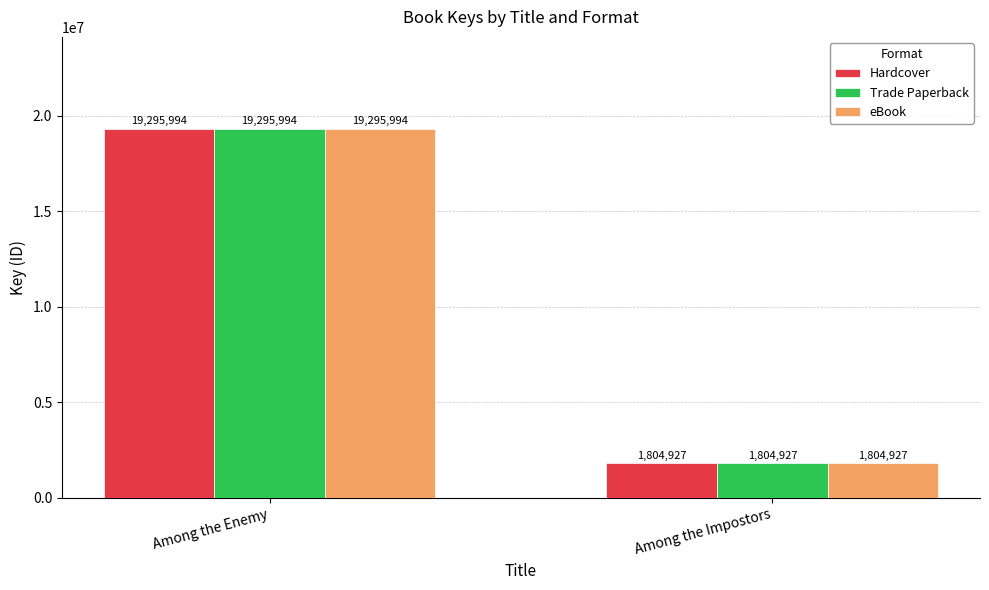

Does the chart contain any negative values?

No